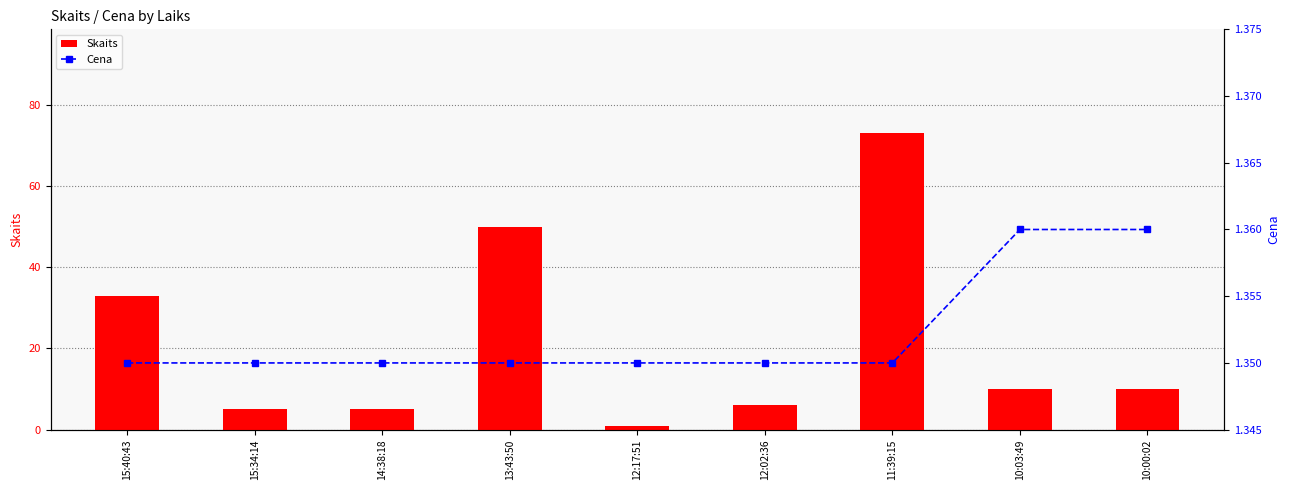

What is the label of the 6th bar from the right?

13:43:50